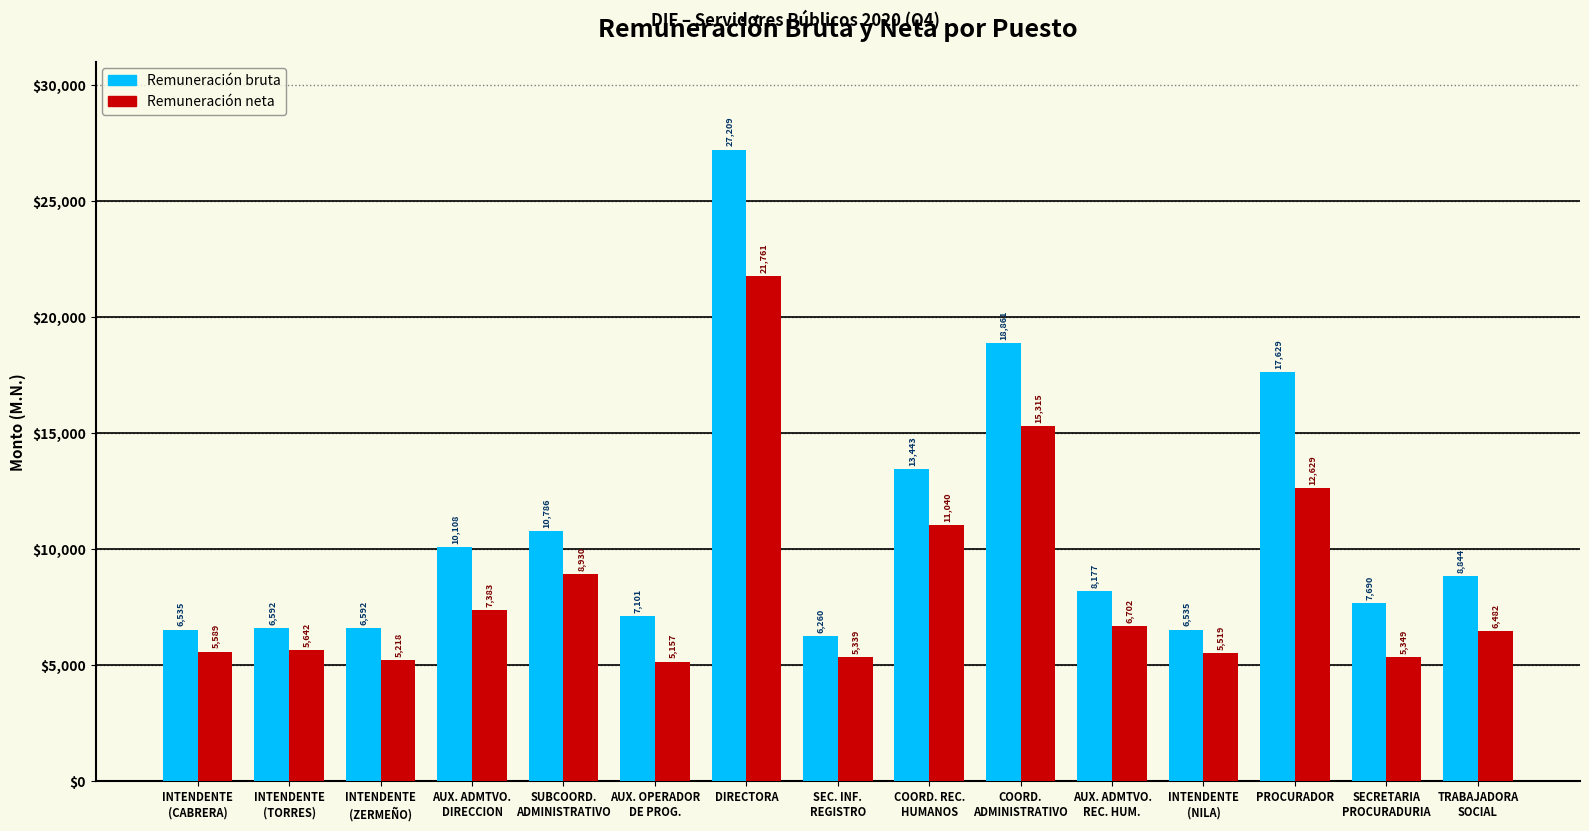

Rank the series by their maximum value, from highest to lowest.

Remuneración bruta, Remuneración neta